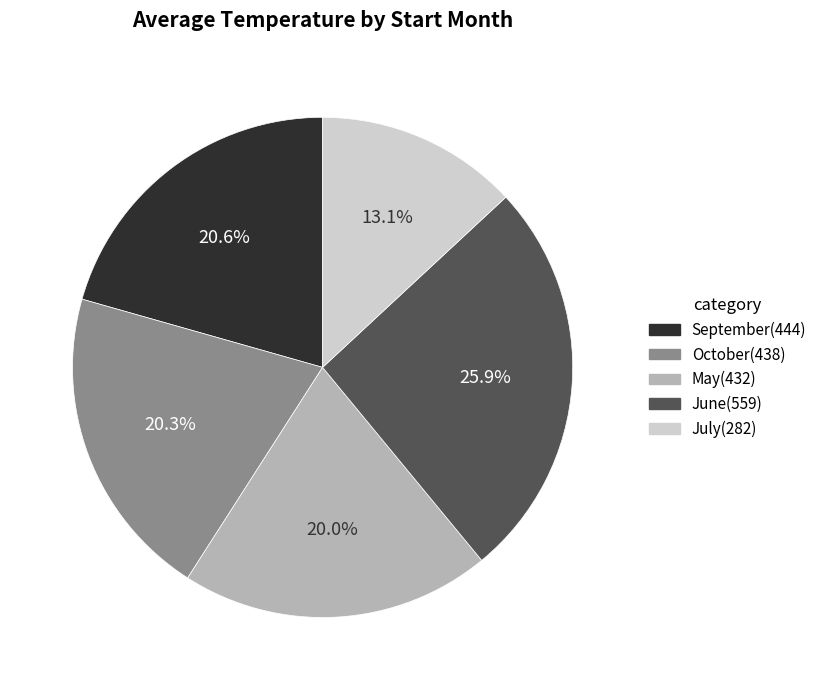

Does any single category account for the majority?

No